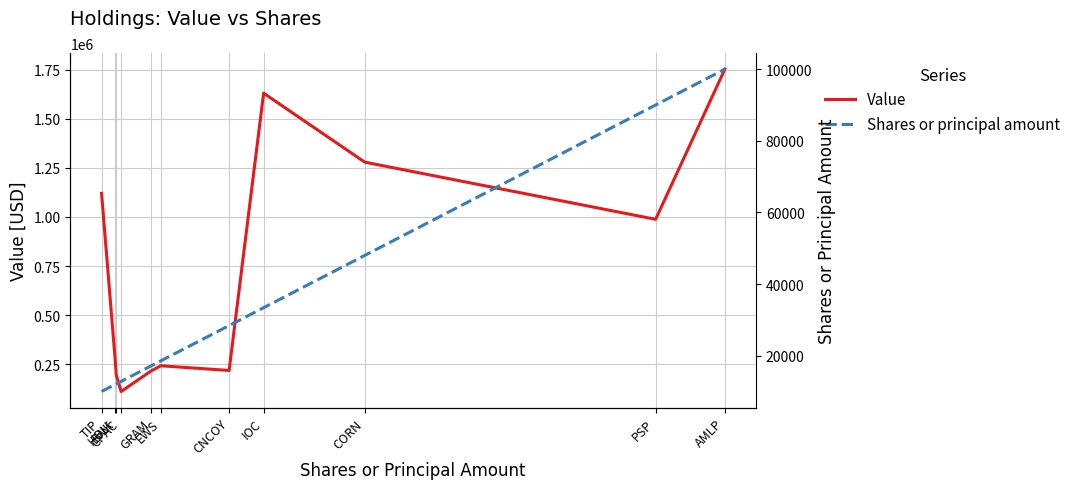

Rank the categories by Value value from lowest to highest.

CPAC, EWK, GRAM, CNCOY, EWS, HOLI, PSP, TIP, CORN, IOC, AMLP